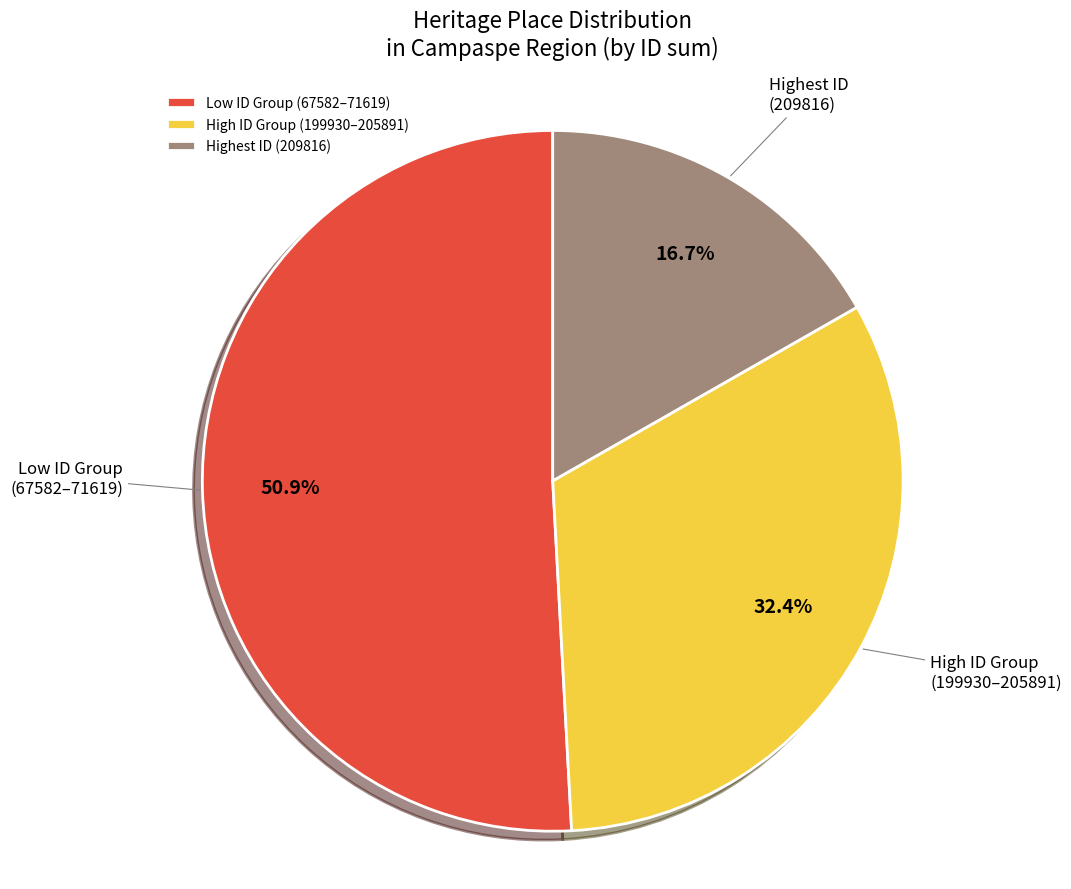

Which category has the biggest portion of the pie?

Low ID Group (67582–71619)